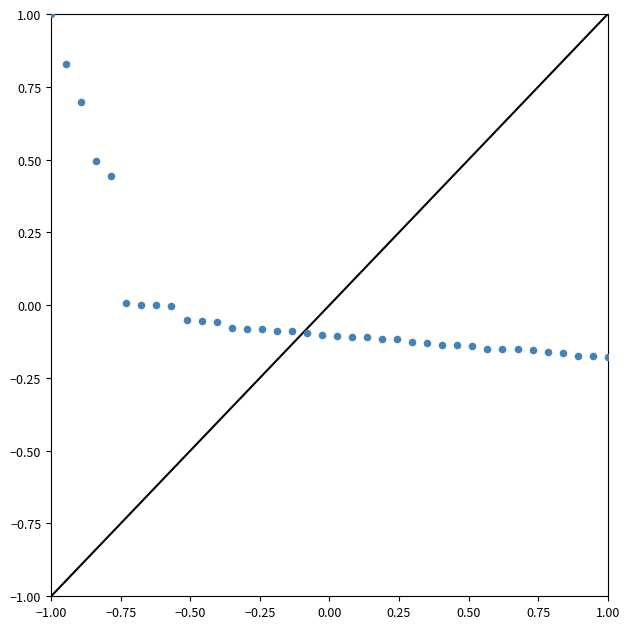

What is the range of X values (max minus min)?

2.0